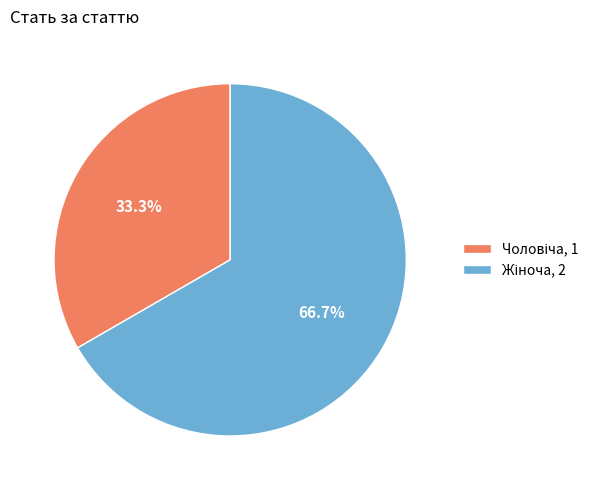

Is there any slice that represents more than half of the pie?

Yes